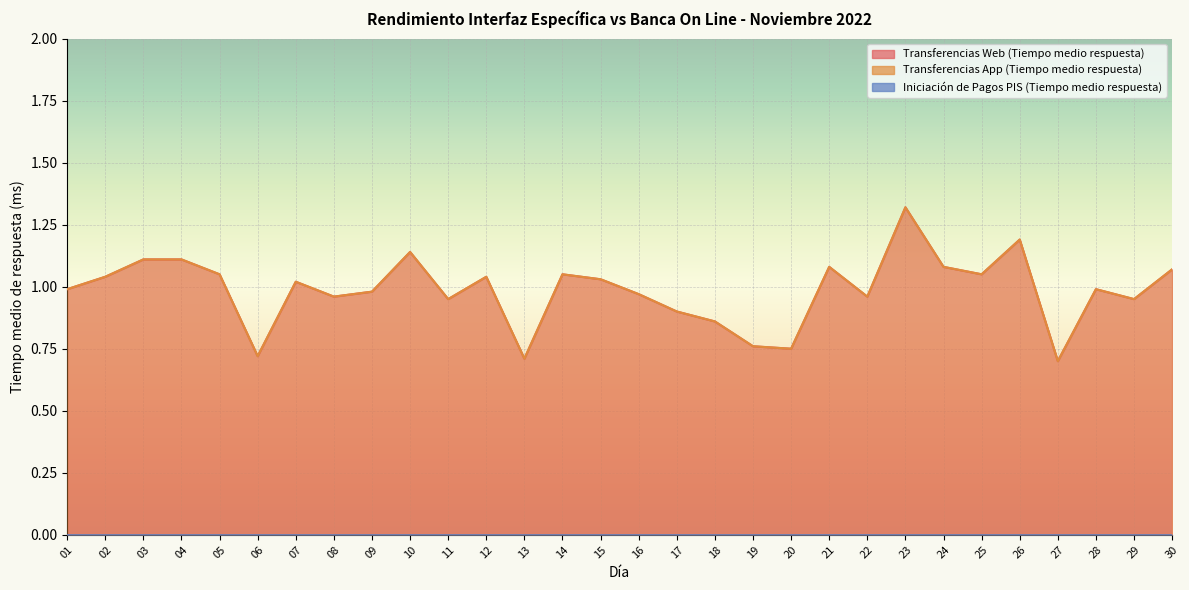

What is the sum of the Transferencias App (Tiempo medio respuesta) values at 09 and 17?

1.9